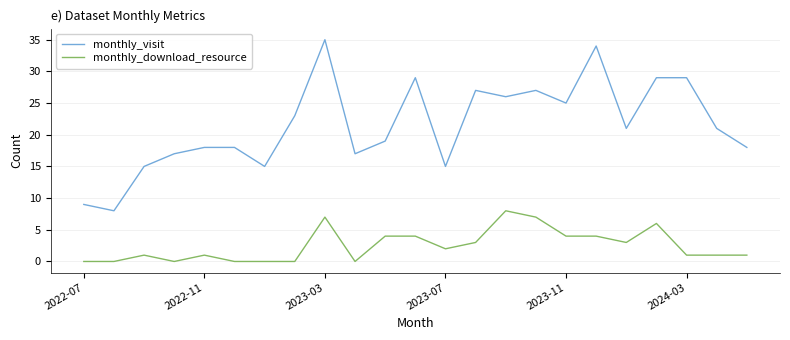

List the series in order of their peak value, highest first.

monthly_visit, monthly_download_resource